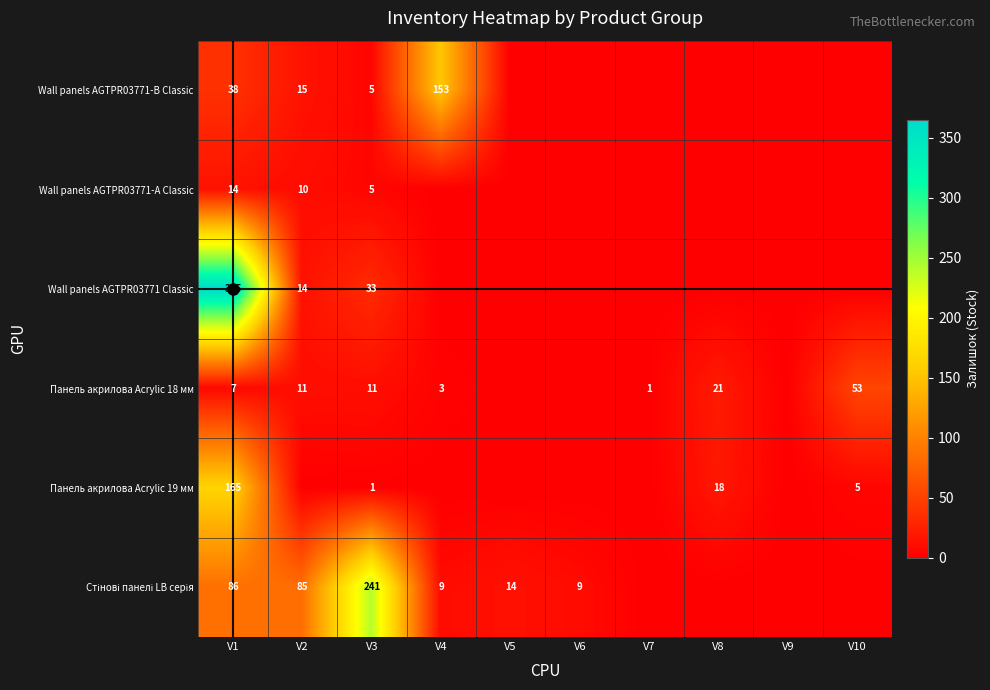

How many values in Панель акрилова Acrylic 19 мм are above zero?

4